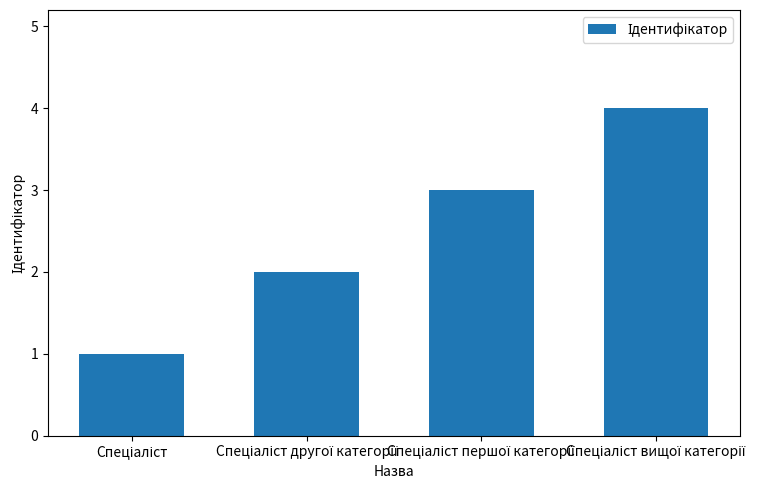

What is the maximum value shown in the chart?

4